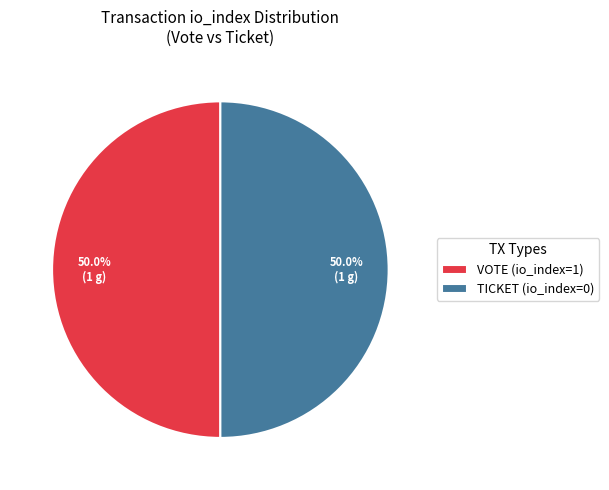

How much of the chart is everything except TICKET (io_index=0)?

50.0%